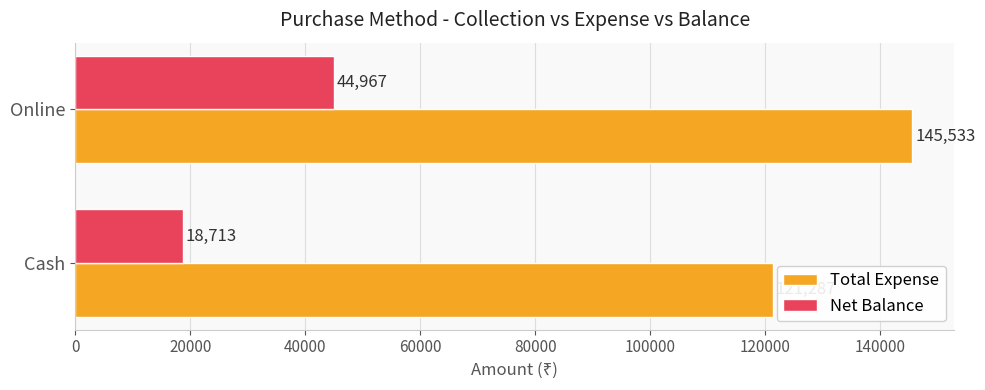

What are all the series names shown in the legend?

Total Expense, Net Balance